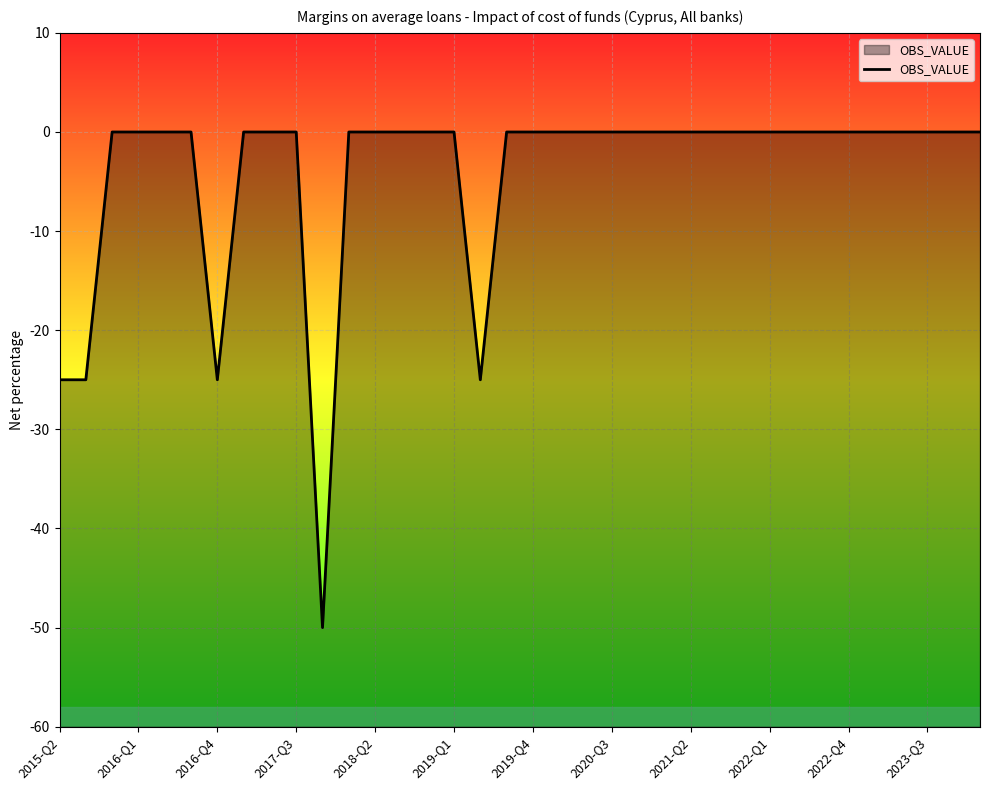

What is the difference between the maximum and minimum values?

50